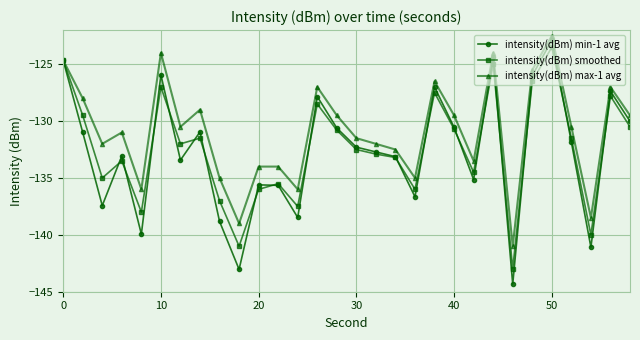

True or false: intensity(dBm) max-1 avg has more than 2 points higher than both neighbors.

True